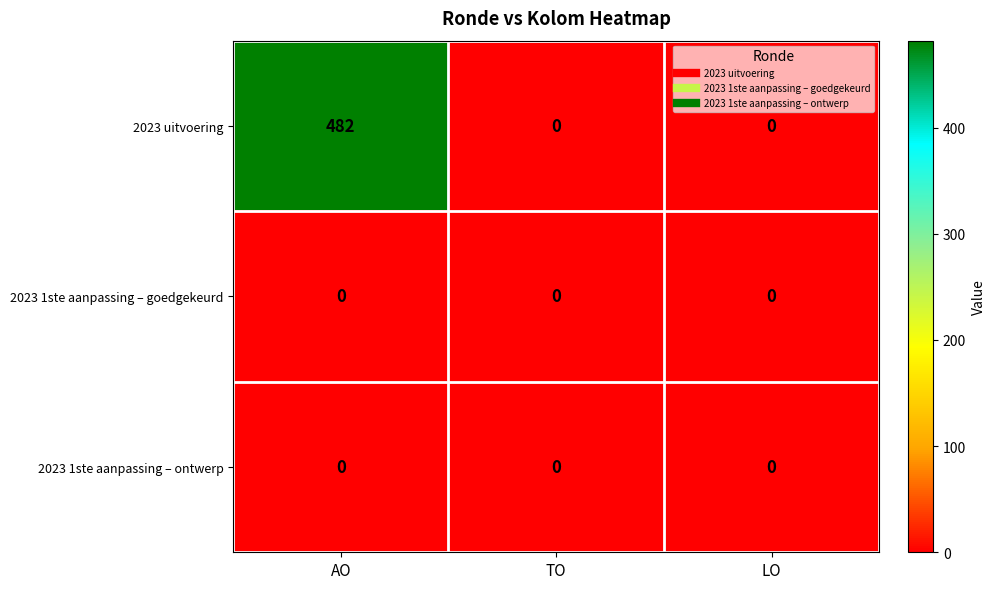

At which category is the sum across all series the highest?

AO